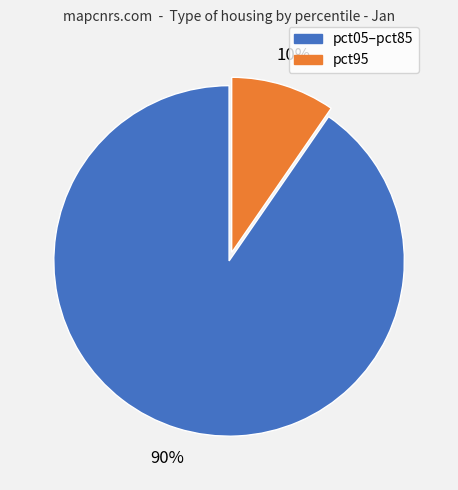

How many segments does this pie chart have?

2